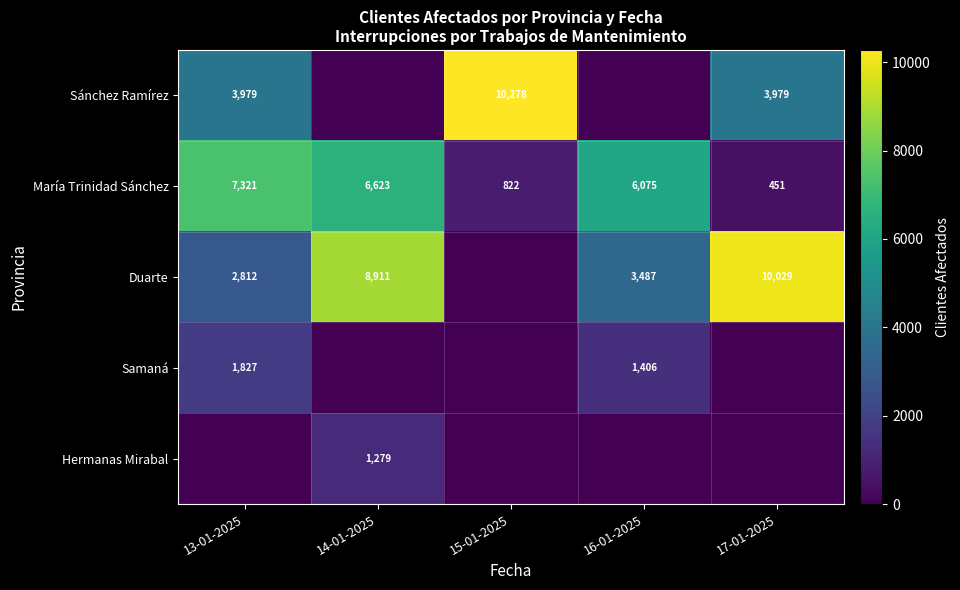

True or false: María Trinidad Sánchez has a value of 1292 at 15-01-2025.

False